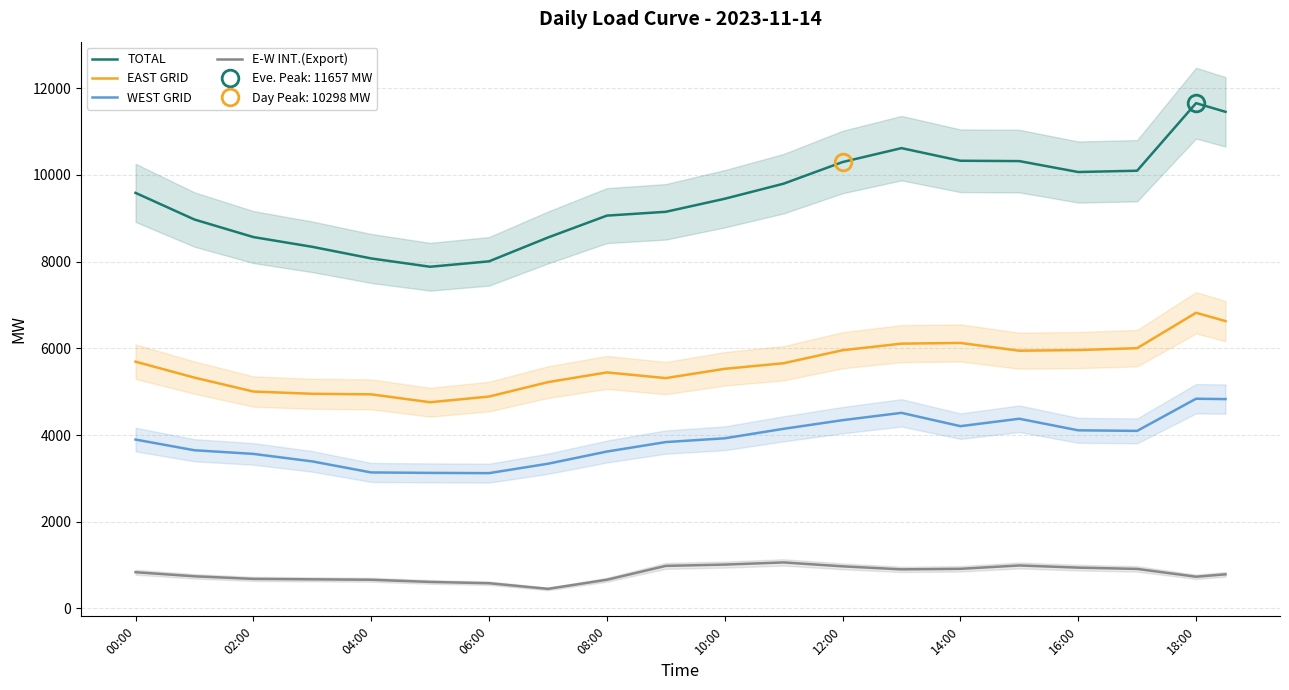

What is the difference between the maximum and minimum values in the EAST GRID series?

2064.0